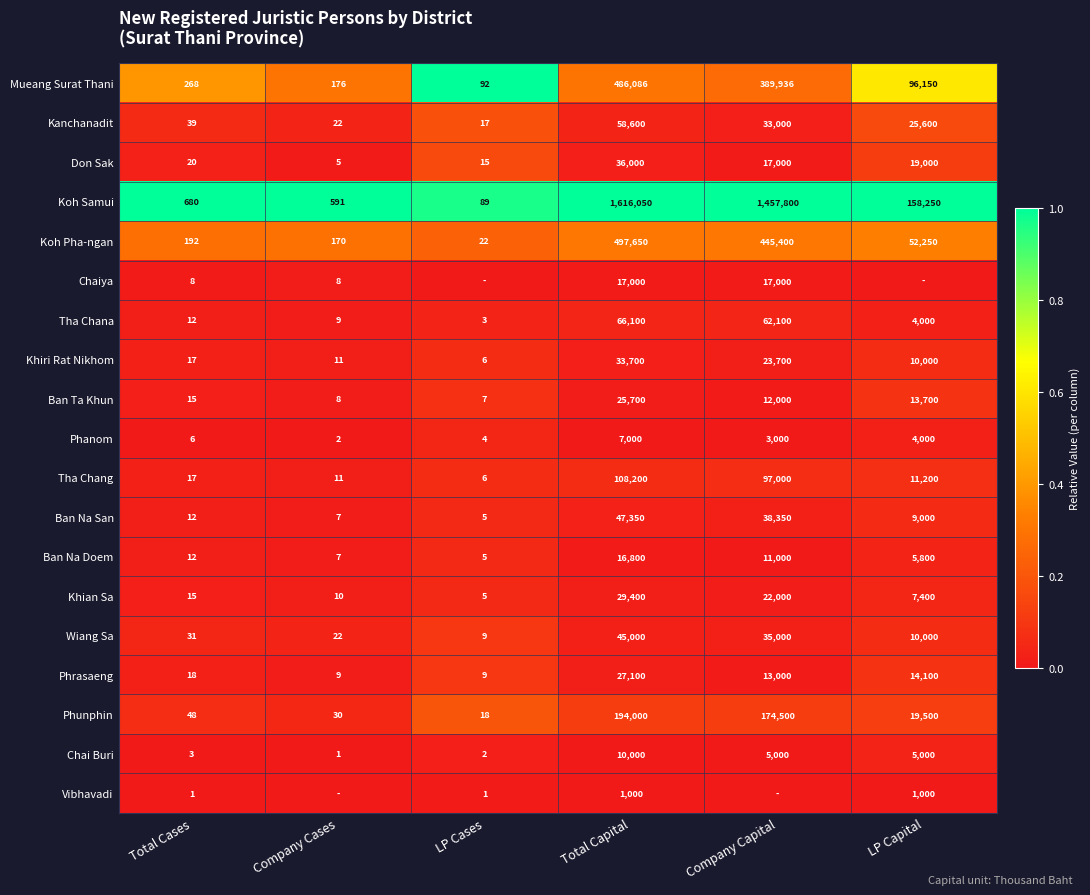

True or false: Ban Ta Khun has a value of 12000 at Company Capital.

True